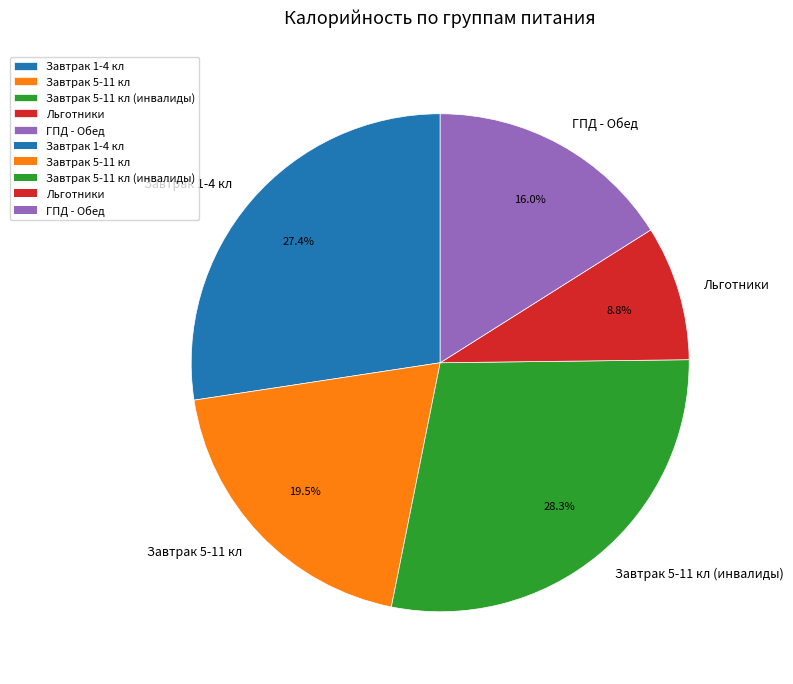

Between ГПД - Обед and Завтрак 5-11 кл, which is larger?

Завтрак 5-11 кл